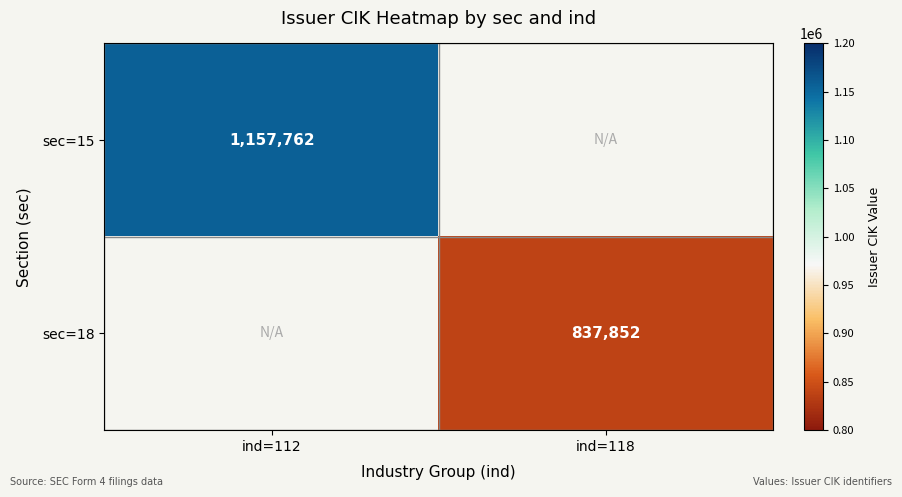

The sec=18 series shows 837852 at ind=118. True or false?

True